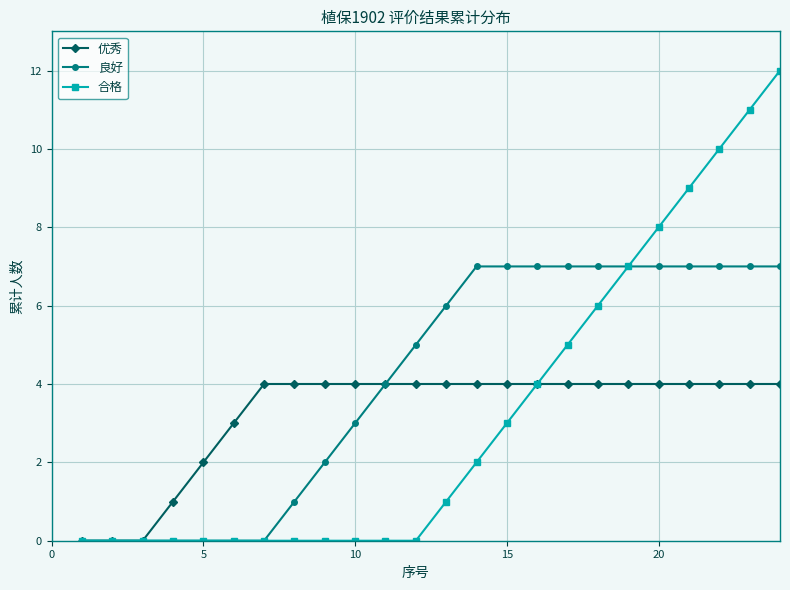

How many categories are shown in the chart?

24